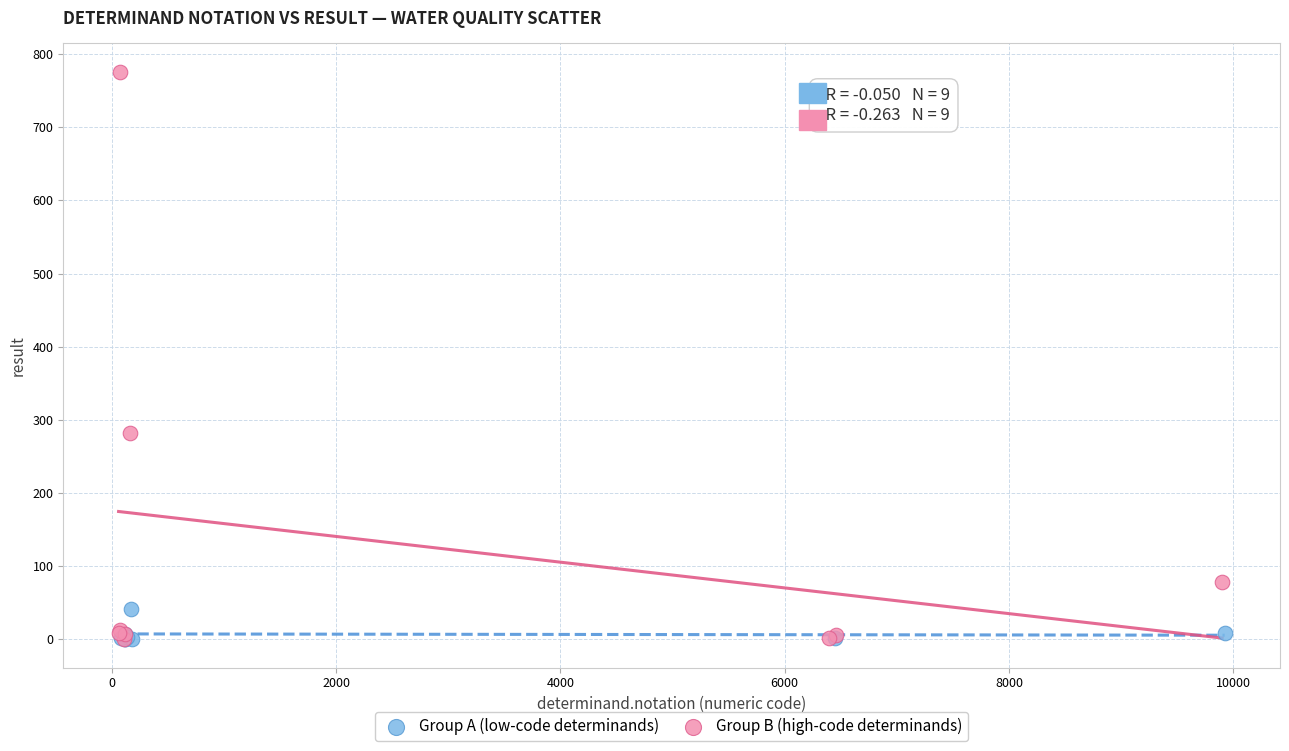

Which series reaches the maximum Y coordinate?

Group B (high-code determinands)